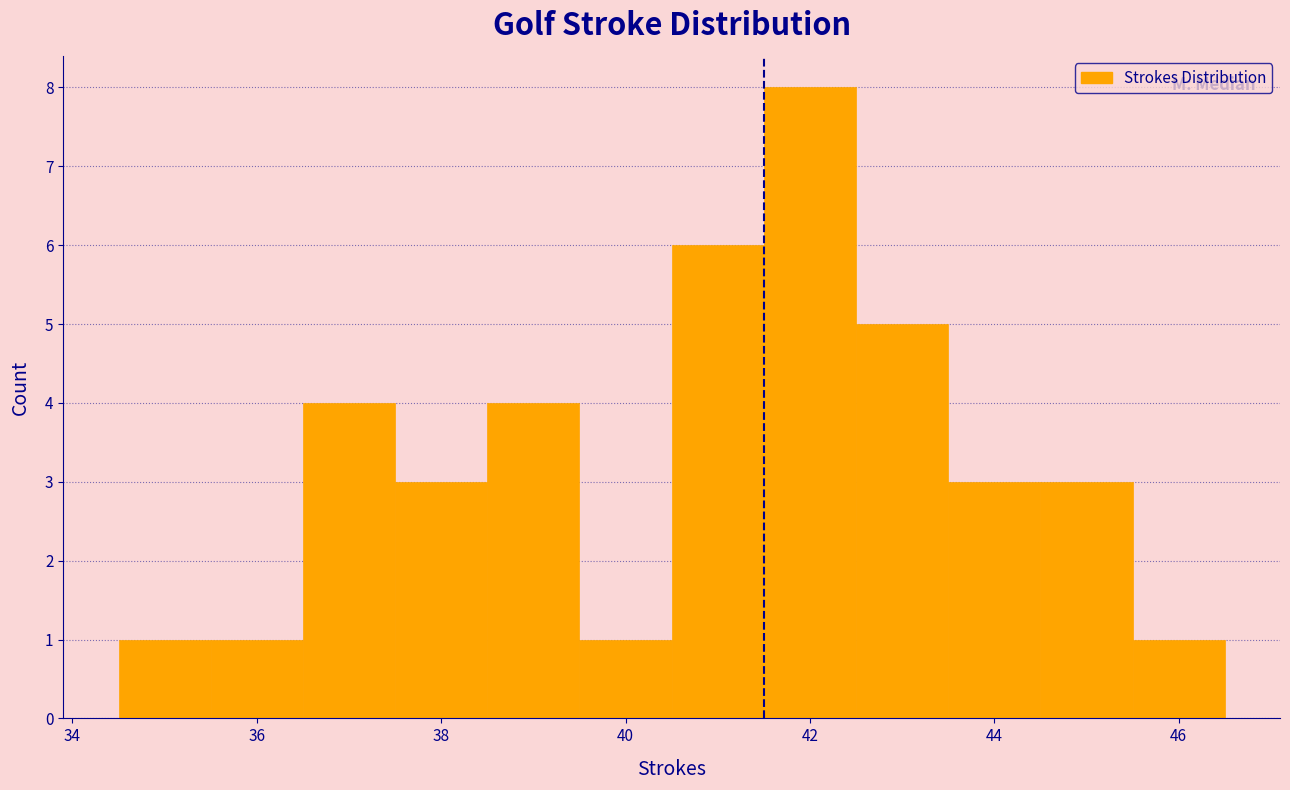

Reading left to right, list every bar in this chart as the range it spans on the x-axis followed by its height. Neither the bar edges nor the heights are printed on the chart, so give them approximately, as read against the axes.

34.5 to 35.5: 1
35.5 to 36.5: 1
36.5 to 37.5: 4
37.5 to 38.5: 3
38.5 to 39.5: 4
39.5 to 40.5: 1
40.5 to 41.5: 6
41.5 to 42.5: 8
42.5 to 43.5: 5
43.5 to 44.5: 3
44.5 to 45.5: 3
45.5 to 46.5: 1